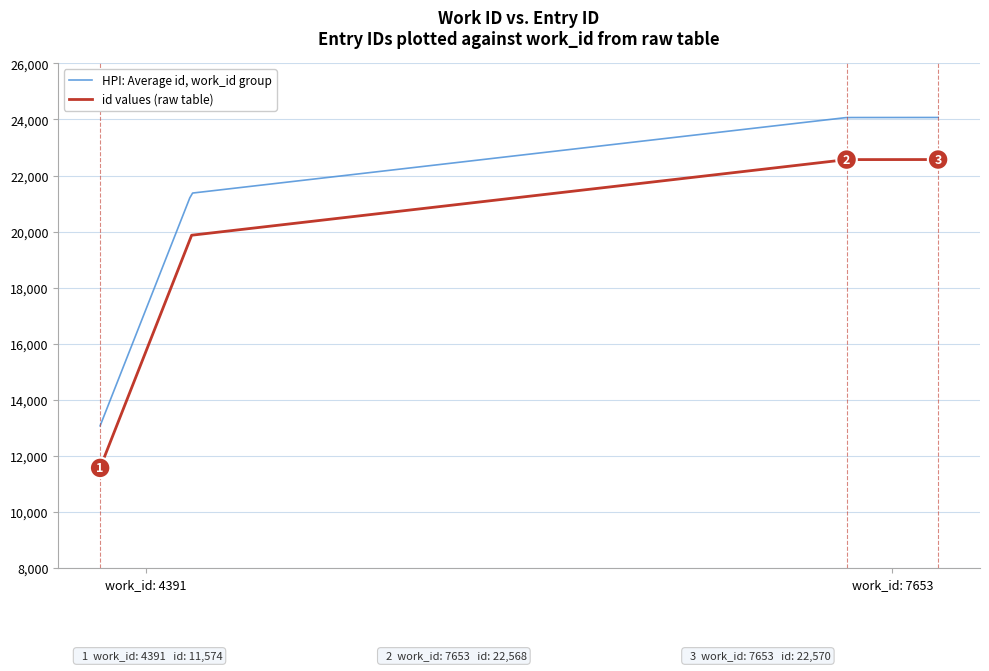

True or false: the data shows 7560 at 4391.

False